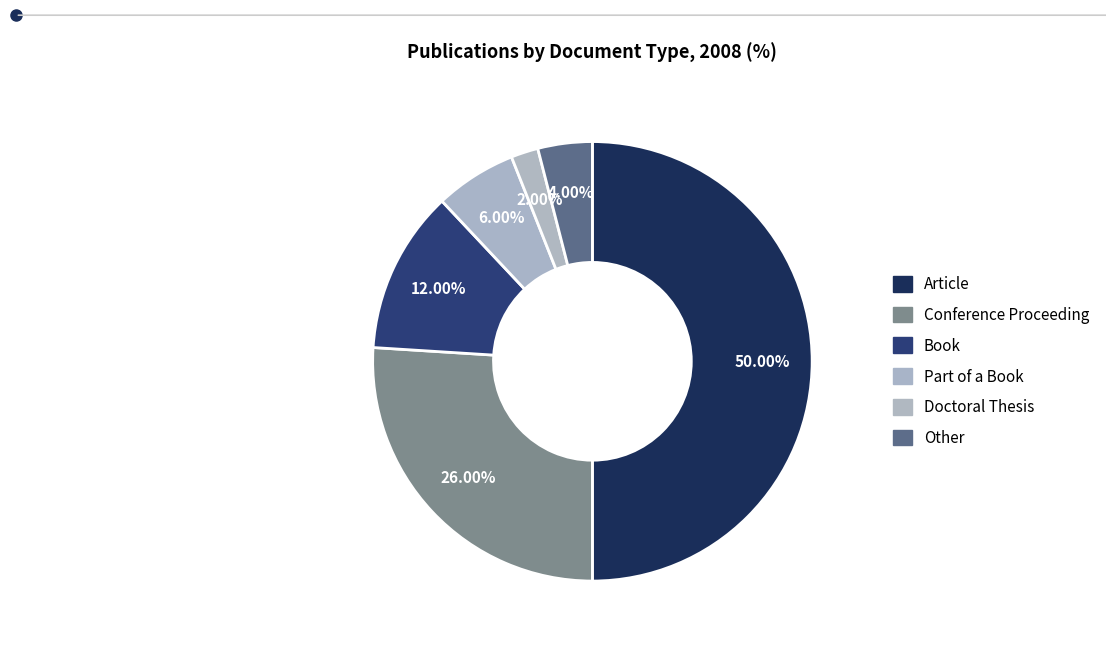

To the nearest percent, what is the average slice percentage?

17%